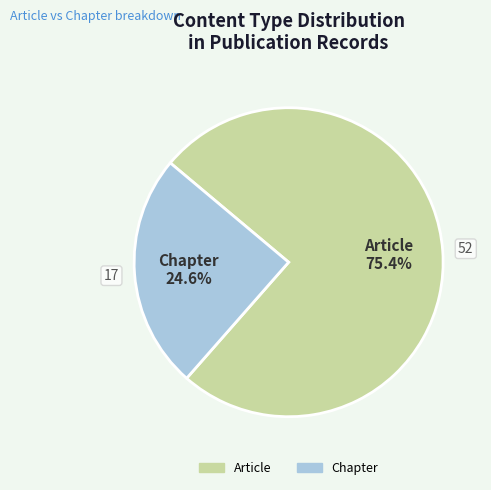

To the nearest percent, what portion does Article represent?

75%